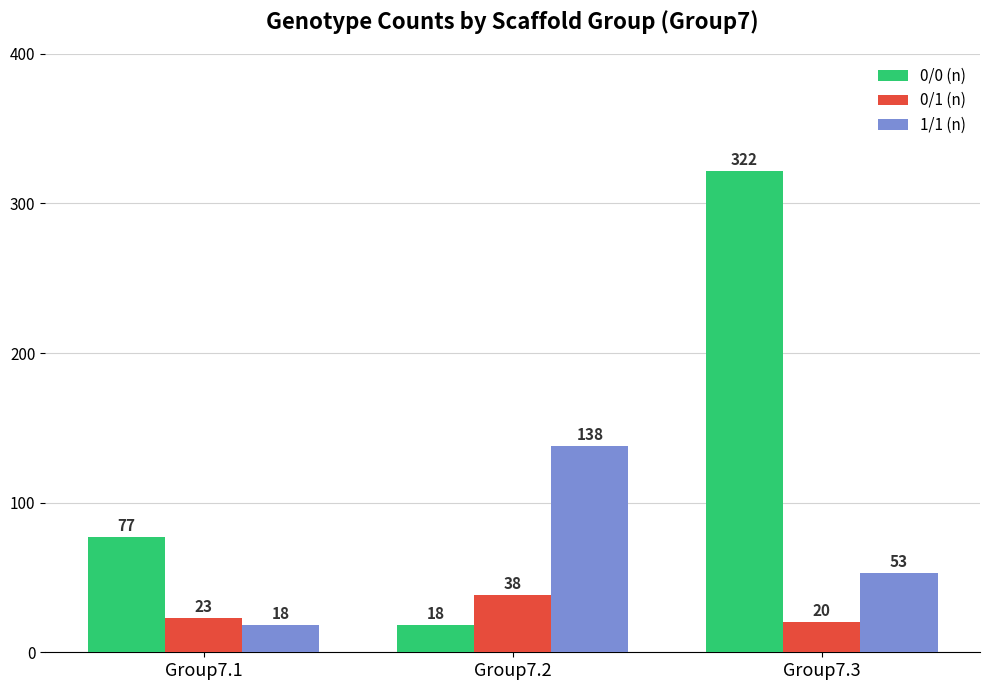

Reading right to left, list all the values displayed in this chart.

0/0 (n): 322	18	77
0/1 (n): 20	38	23
1/1 (n): 53	138	18